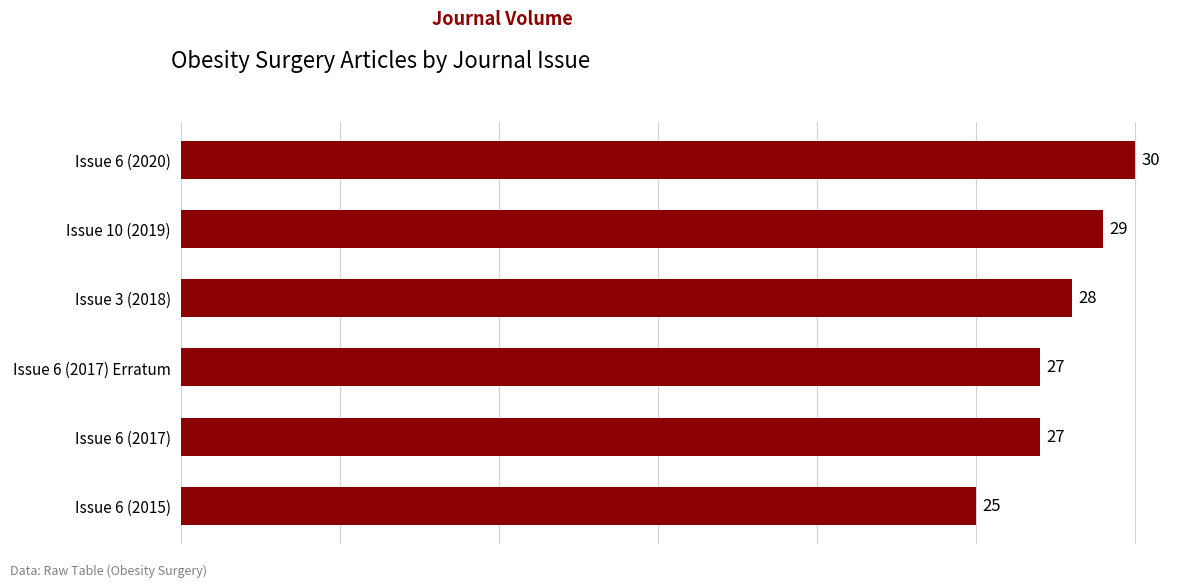

Reading bottom to top, transcribe all the data shown in this chart.

Issue 6 (2015)=25	Issue 6 (2017)=27	Issue 6 (2017) Erratum=27	Issue 3 (2018)=28	Issue 10 (2019)=29	Issue 6 (2020)=30